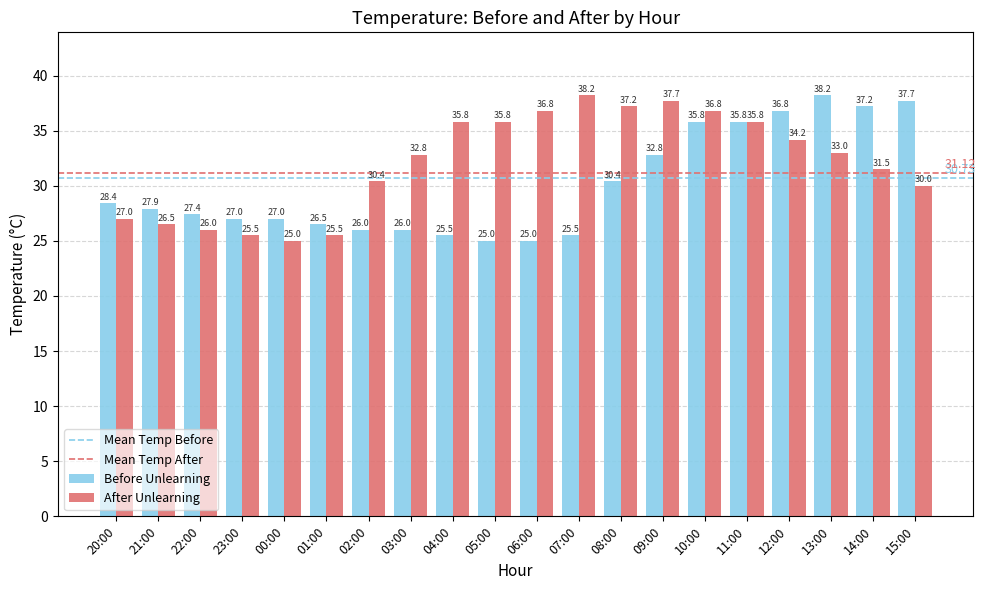

Rank the series at 05:00 from highest to lowest value.

After Unlearning, Before Unlearning